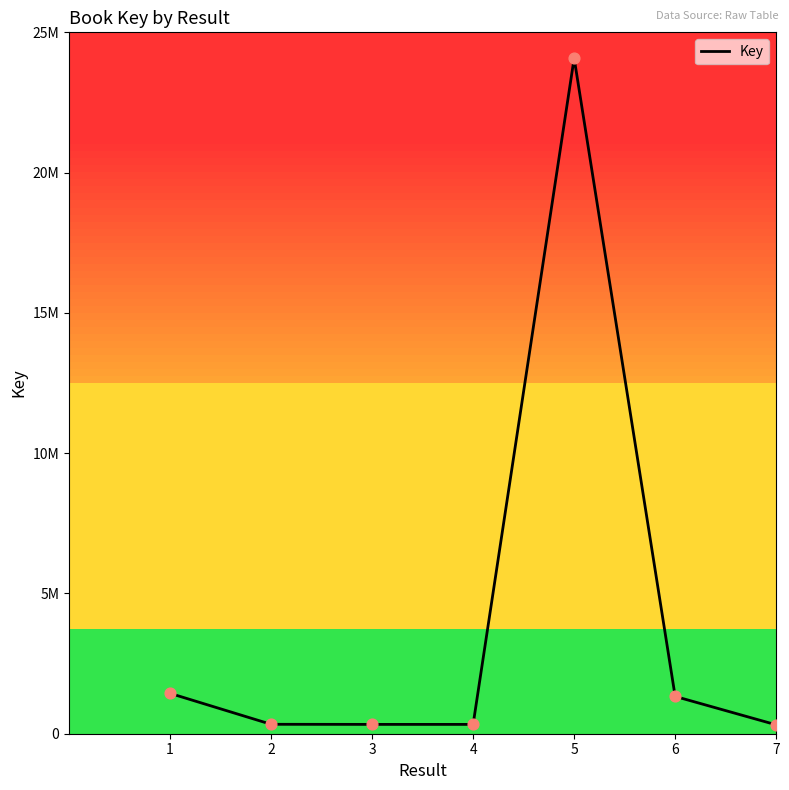

What is the ratio of the value at 6 to the value at 5?

0.1